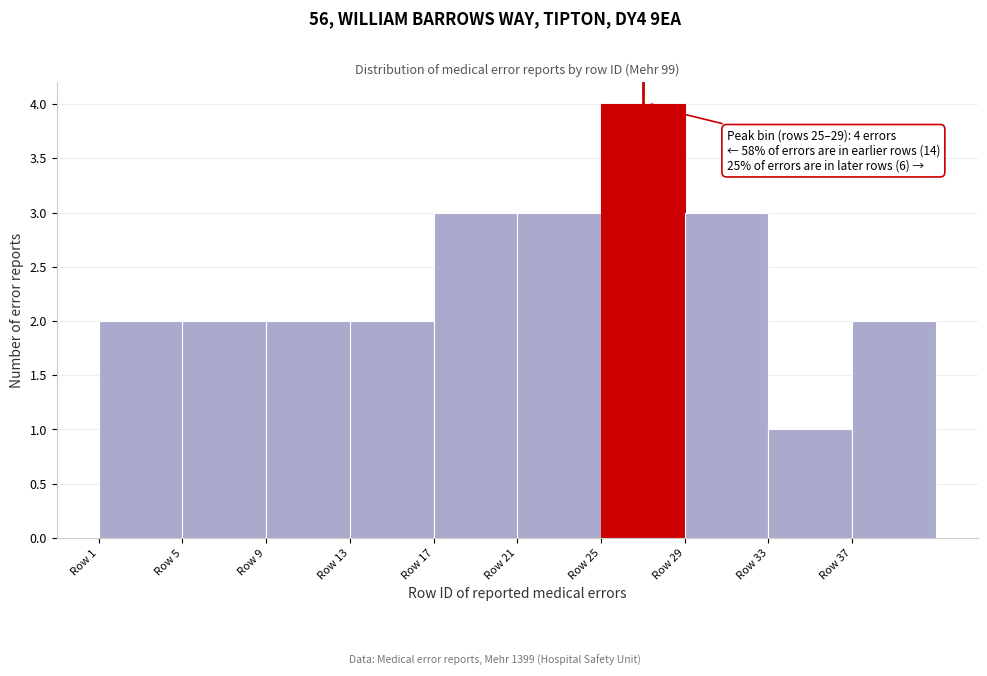

Which range on the x-axis has the tallest bar?

25 to 29